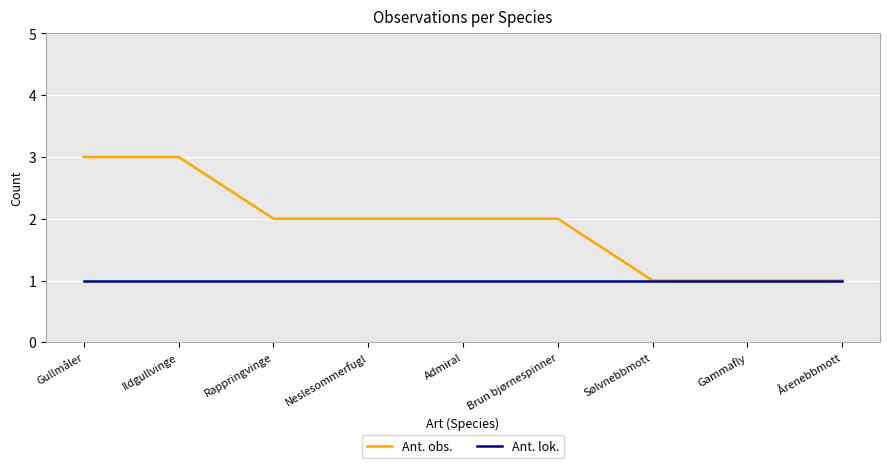

Is it true that Ant. obs. equals 0 at Sølvnebbmott?

False